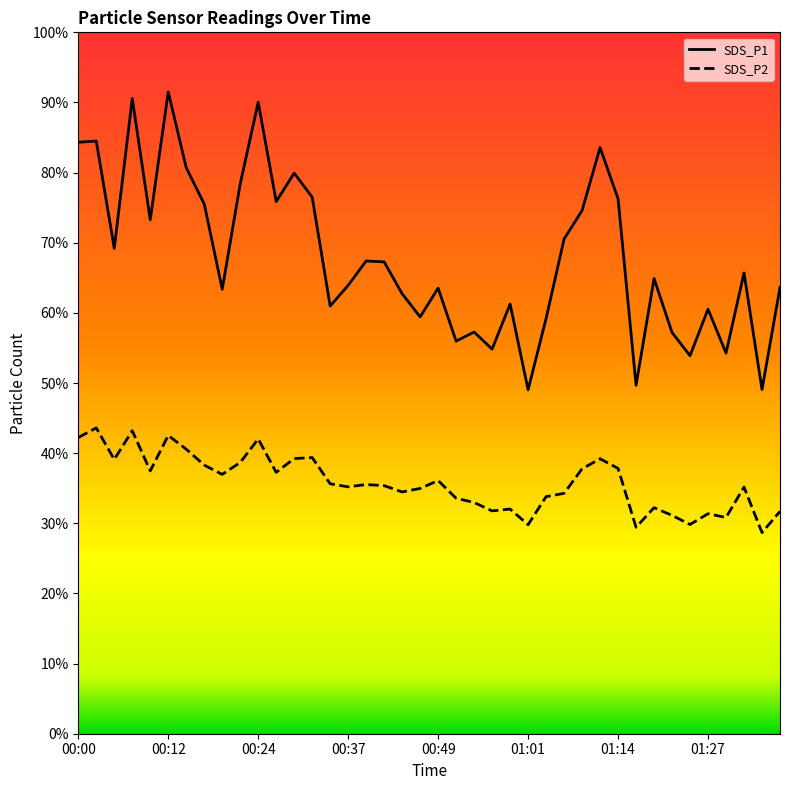

What is the difference between the maximum and minimum values in the SDS_P2 series?

14.9